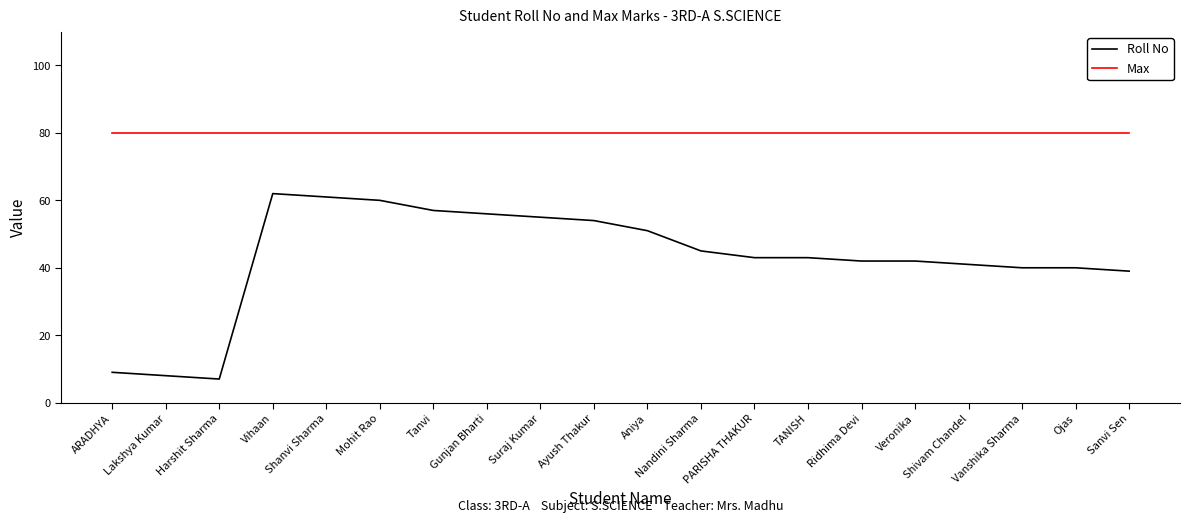

How many lines are shown in the chart?

2